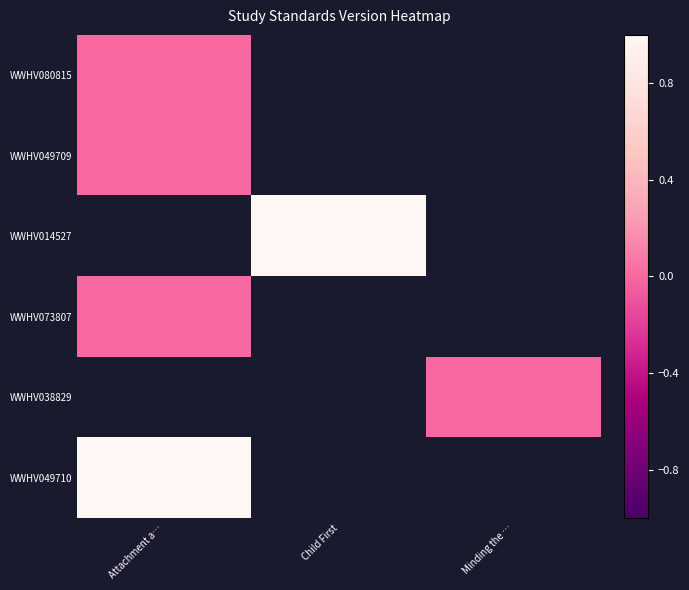

Between Attachment a… and Child First, which is larger?

Child First